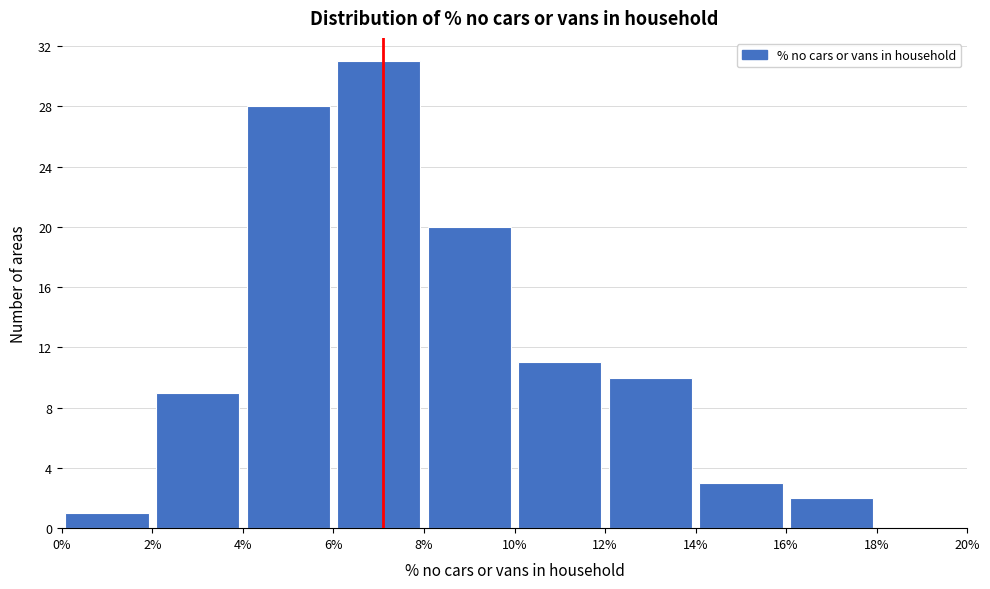

Reading left to right, transcribe this chart: for each bar, give the range it covers on the x-axis and its height. The values are not printed on the chart, so give them approximately, as read against the axis.

0% to 2%: 1
2% to 4%: 9
4% to 6%: 28
6% to 8%: 31
8% to 10%: 20
10% to 12%: 11
12% to 14%: 10
14% to 16%: 3
16% to 18%: 2
18% to 20%: 0